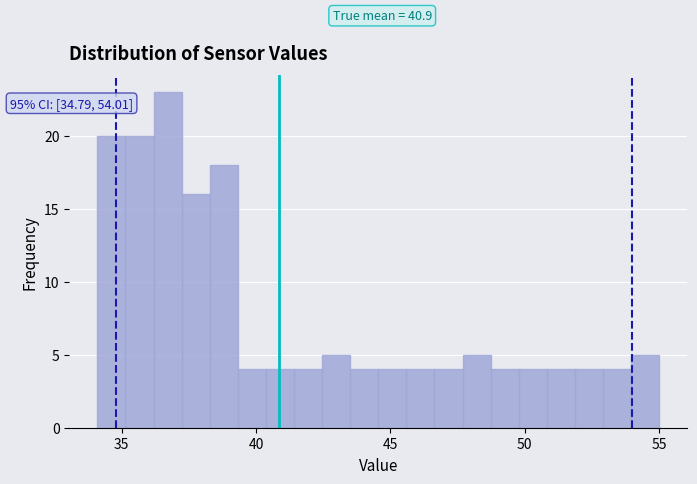

Around what value on the x-axis is the tallest bar? Give the approximate position of its centre, as read against the axis.

36.5